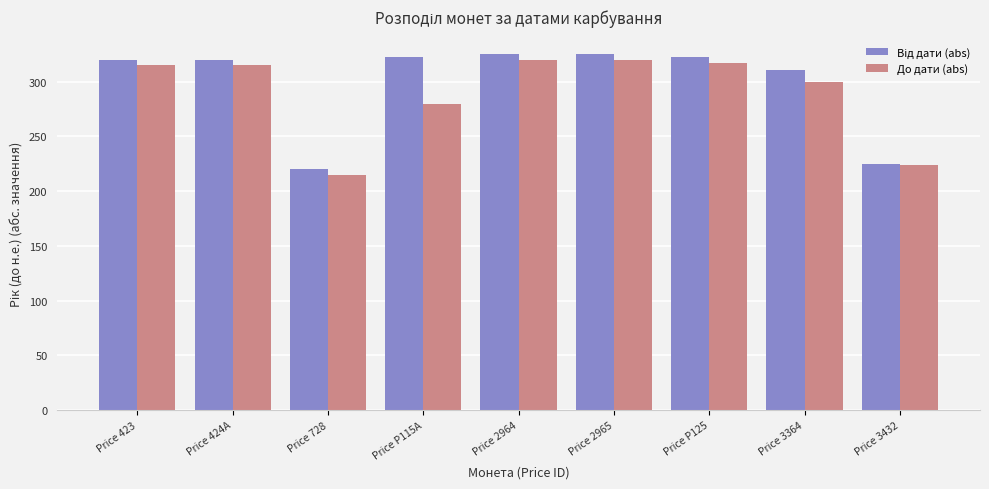

What is the spread (max minus min) of values at Price 424A?

5